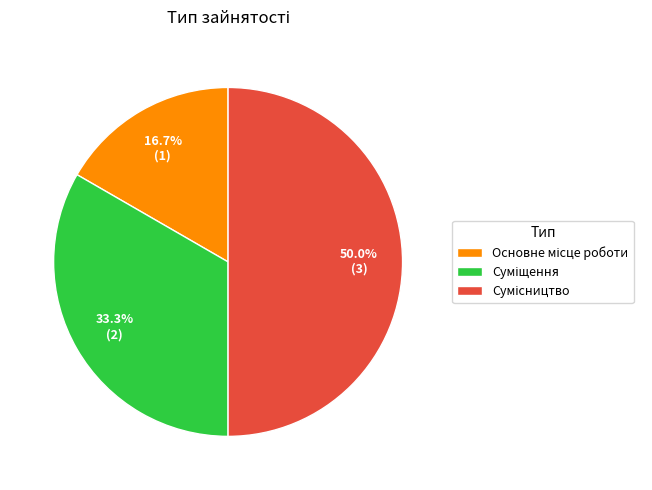

Which category has the biggest portion of the pie?

Сумісництво